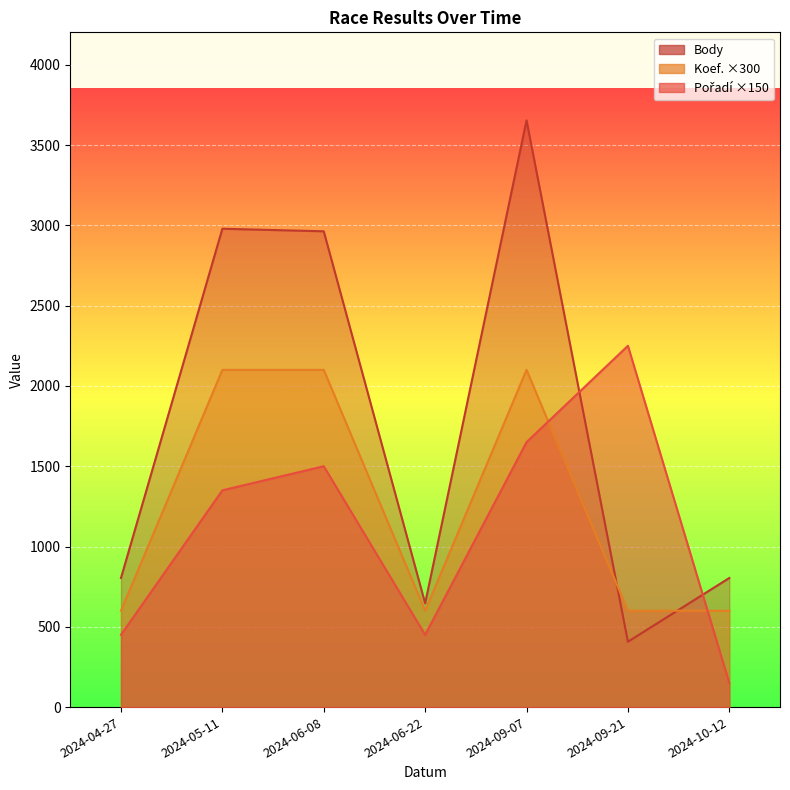

What is the label of the 2nd point from the right?

2024-09-21